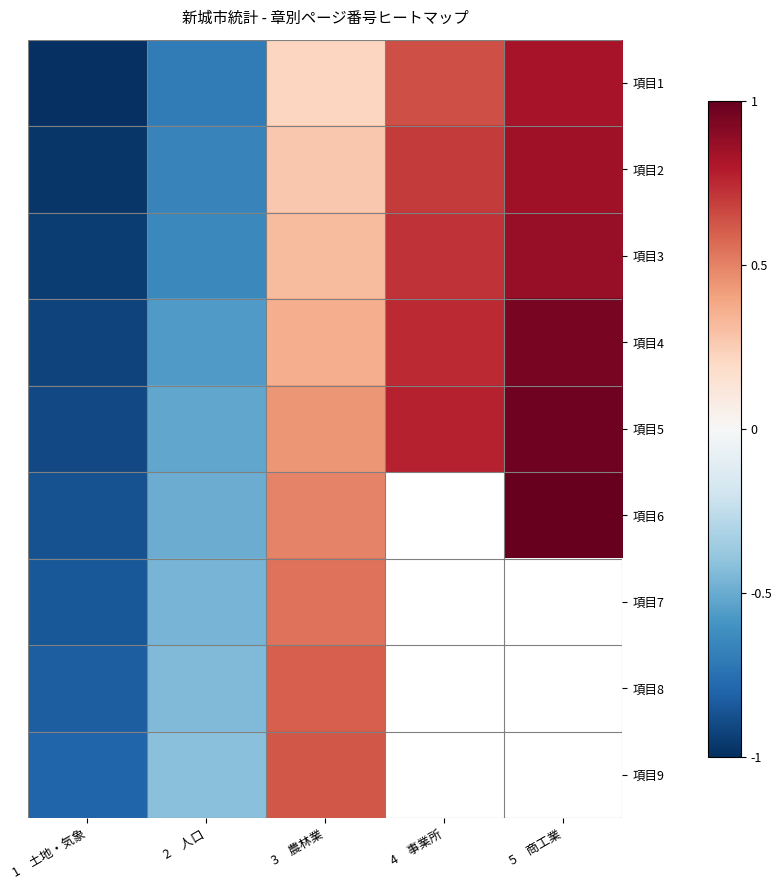

Rank the categories by 項目2 value from highest to lowest.

5 商工業, 4 事業所, 3 農林業, 2 人口, 1 土地・気象